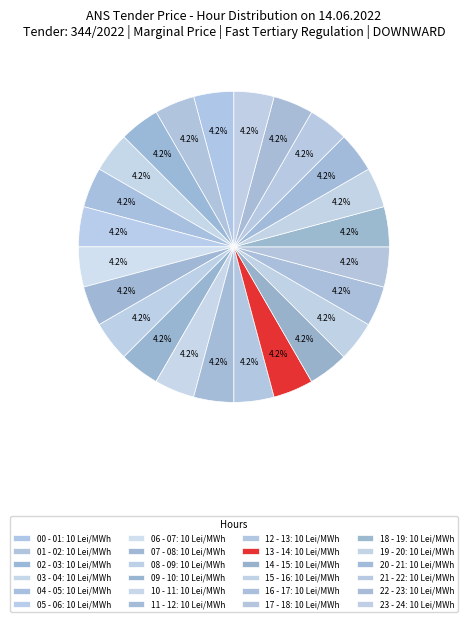

Rank the categories by value from lowest to highest.

00 - 01, 01 - 02, 02 - 03, 03 - 04, 04 - 05, 05 - 06, 06 - 07, 07 - 08, 08 - 09, 09 - 10, 10 - 11, 11 - 12, 12 - 13, 14 - 15, 15 - 16, 16 - 17, 17 - 18, 18 - 19, 19 - 20, 20 - 21, 21 - 22, 22 - 23, 23 - 24, 13 - 14